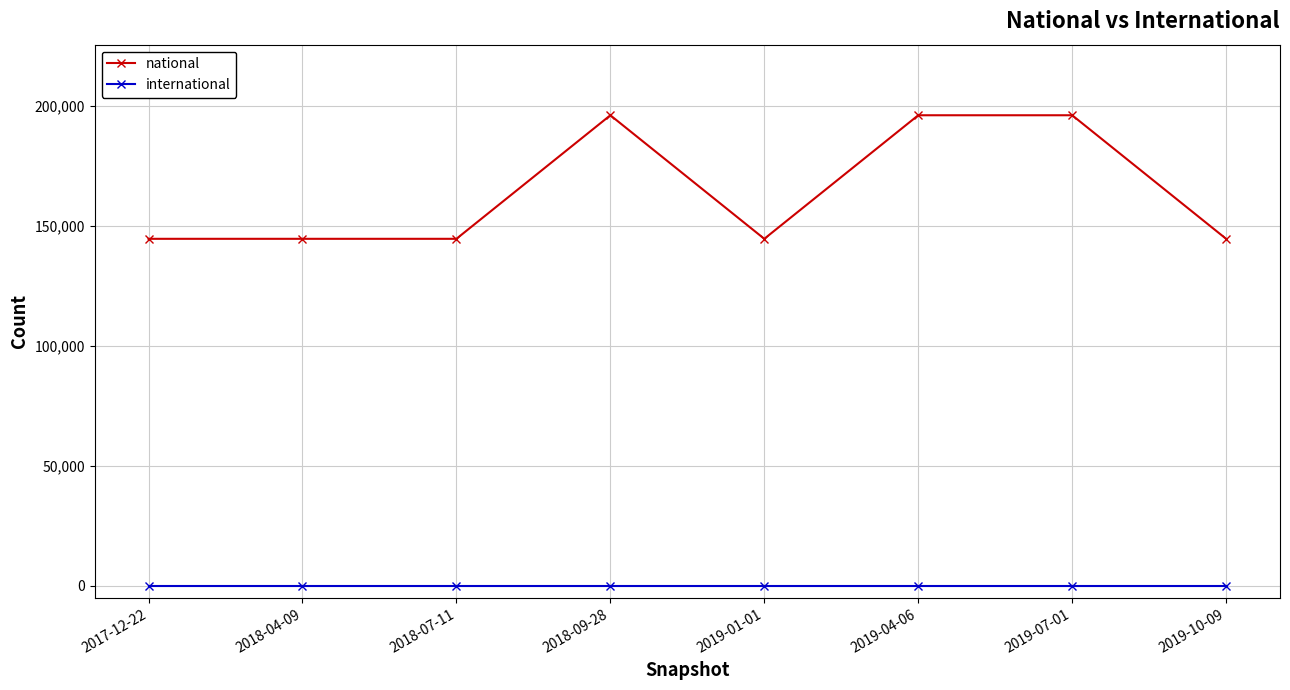

Reading left to right, what are all the values shown in this chart?

national: 2017-12-22=144568	2018-04-09=144568	2018-07-11=144568	2018-09-28=196040	2019-01-01=144568	2019-04-06=196040	2019-07-01=196040	2019-10-09=144568
international: 2017-12-22=0	2018-04-09=0	2018-07-11=0	2018-09-28=0	2019-01-01=0	2019-04-06=0	2019-07-01=0	2019-10-09=0